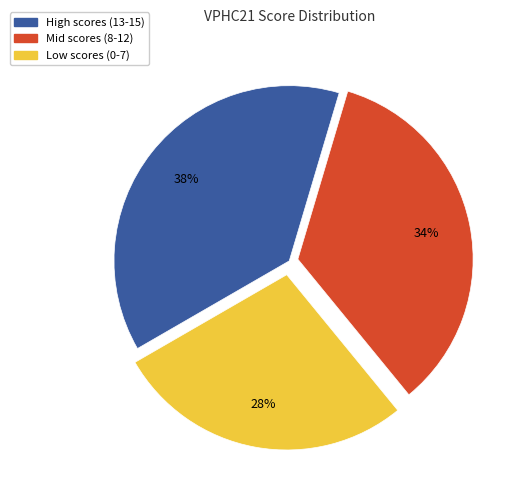

How many segments does this pie chart have?

3